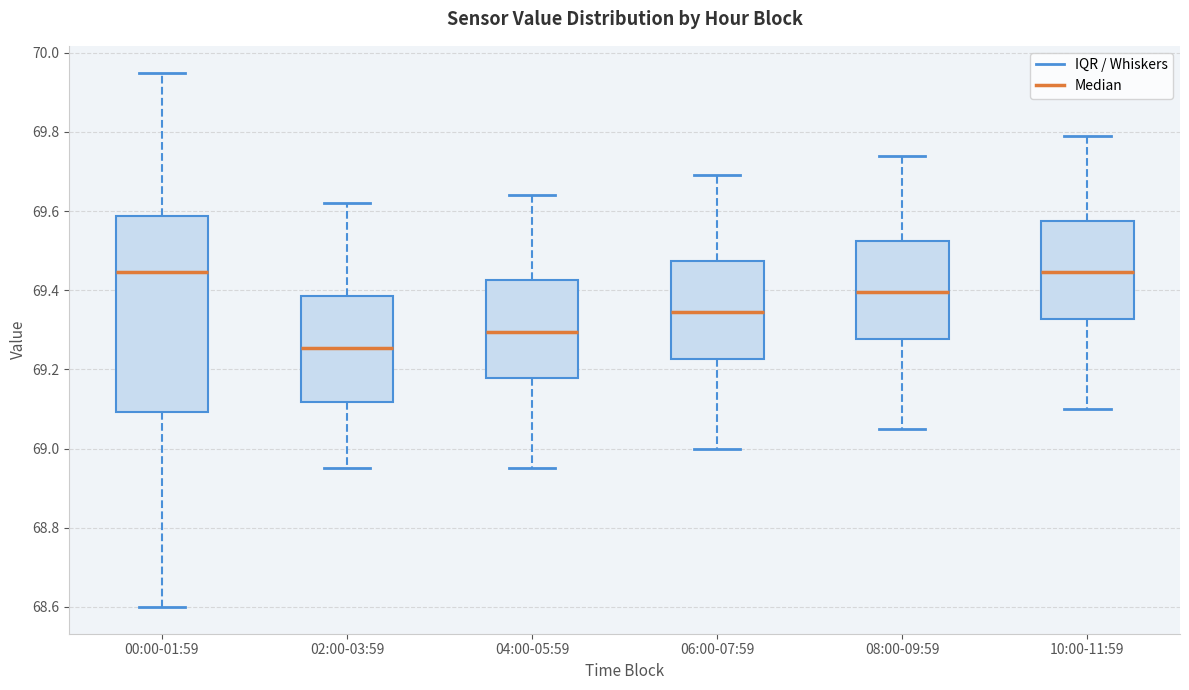

Reading left to right, read every box against the y-axis: the position of its median line, the range the box covers, and the ends of its whiskers. The values are not printed on the chart, so give them approximately, as read against the axis.

00:00-01:59: median 69.44, box 69.10 to 69.58, whiskers 68.60 to 69.96
02:00-03:59: median 69.26, box 69.12 to 69.38, whiskers 68.96 to 69.62
04:00-05:59: median 69.30, box 69.18 to 69.42, whiskers 68.96 to 69.64
06:00-07:59: median 69.34, box 69.22 to 69.48, whiskers 69.00 to 69.70
08:00-09:59: median 69.40, box 69.28 to 69.52, whiskers 69.06 to 69.74
10:00-11:59: median 69.44, box 69.32 to 69.58, whiskers 69.10 to 69.80